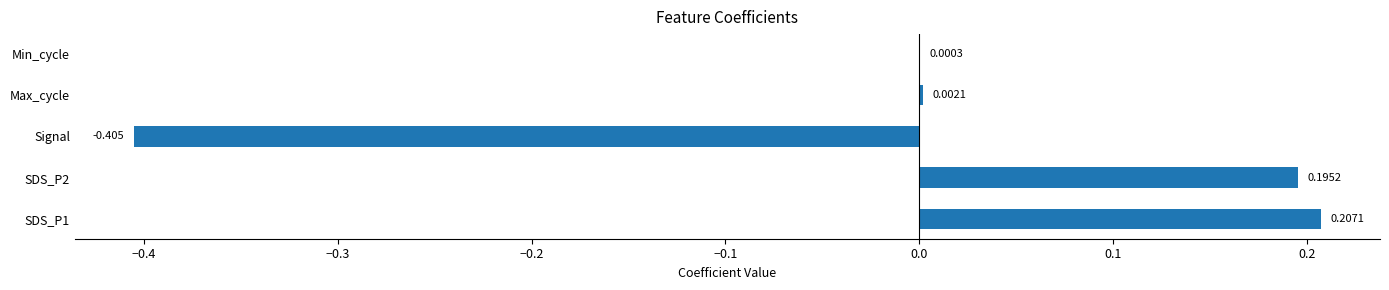

Where is the data nearest to the value 0?

Min_cycle